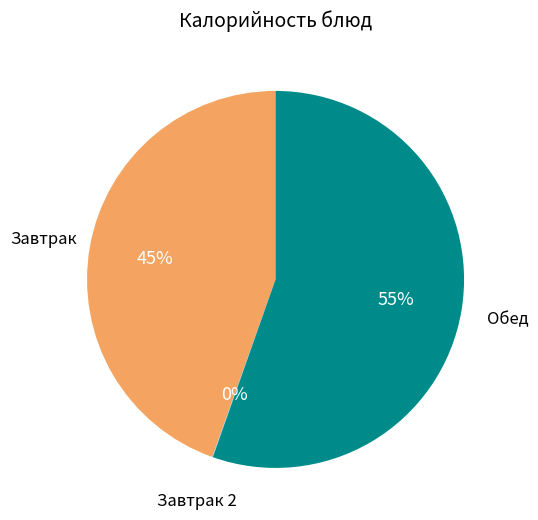

Does any single category account for the majority?

Yes